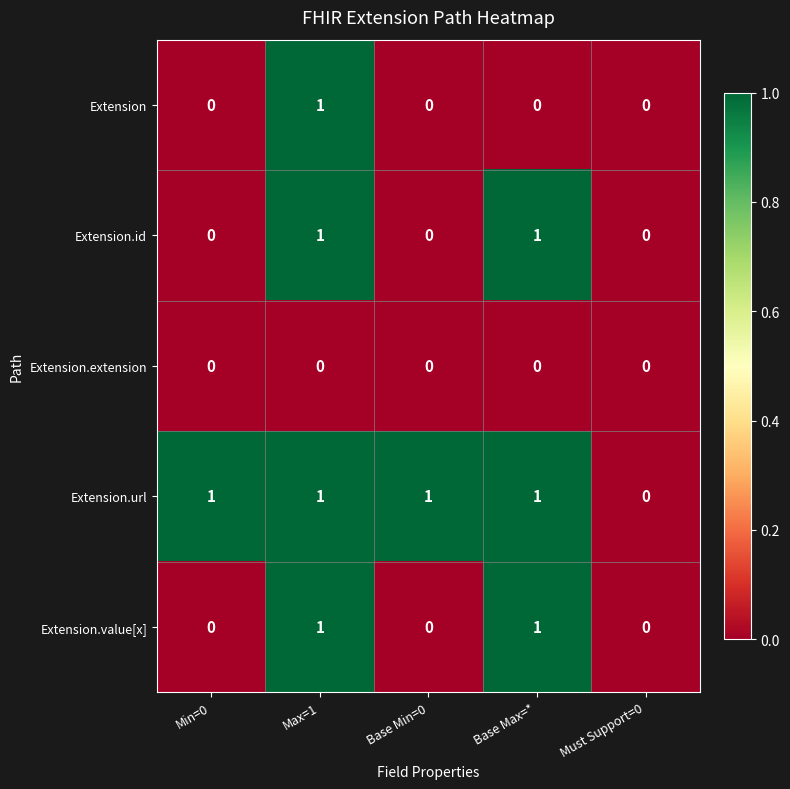

Count the number of data series in this chart.

5